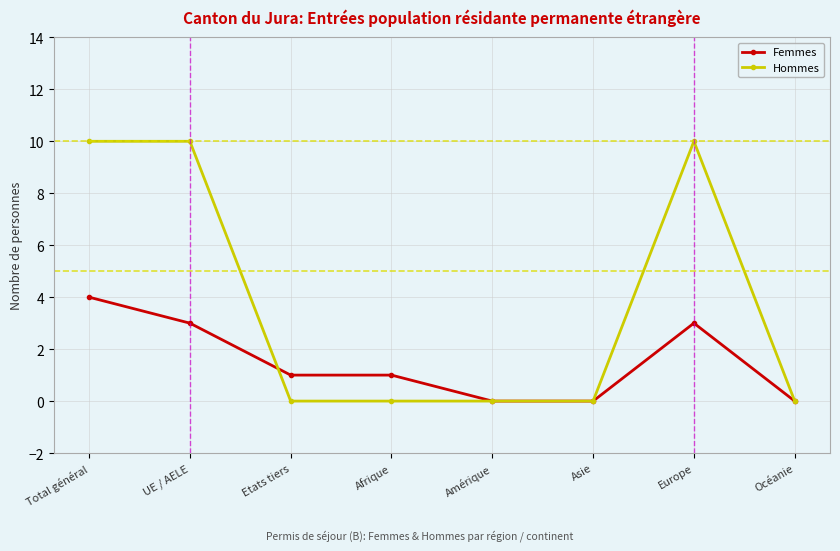

What position from the right is Etats tiers?

6